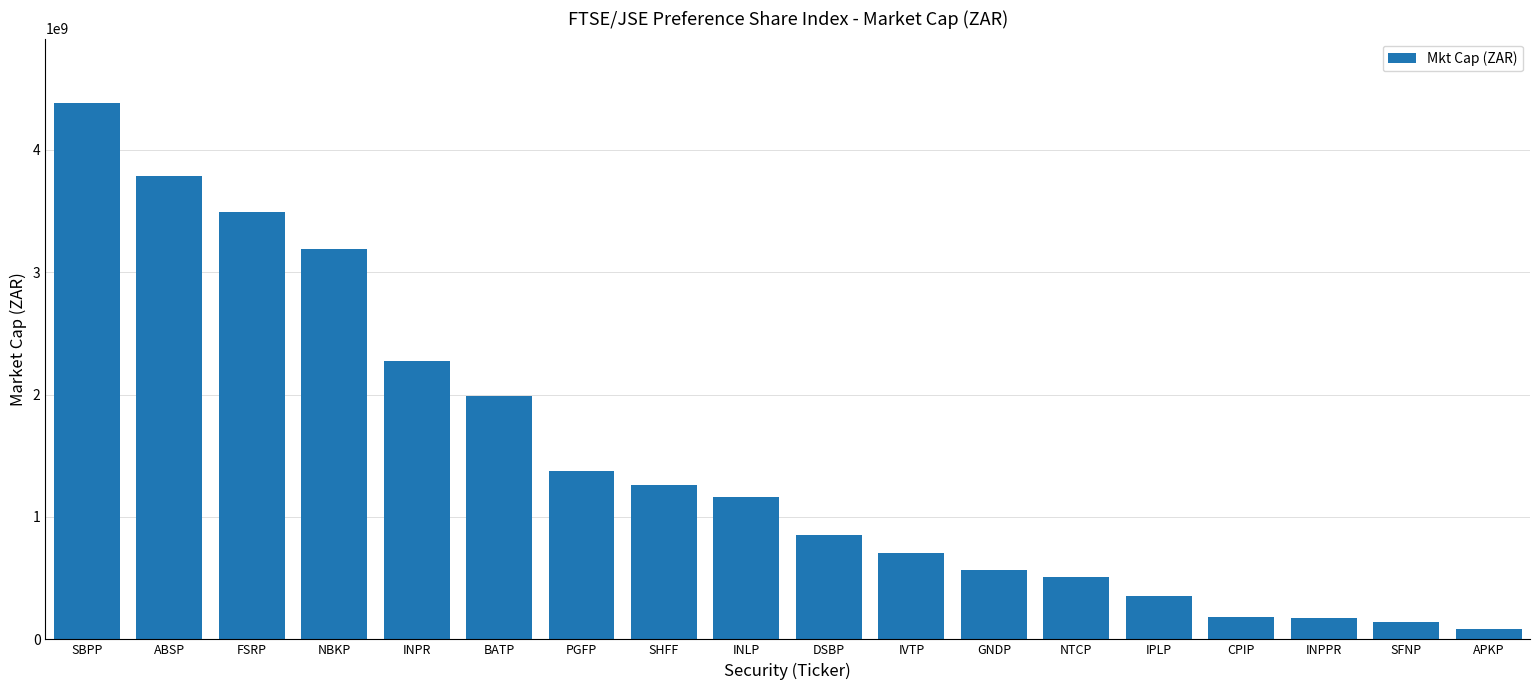

What is the difference between the second highest and second lowest values?

3643546335.0